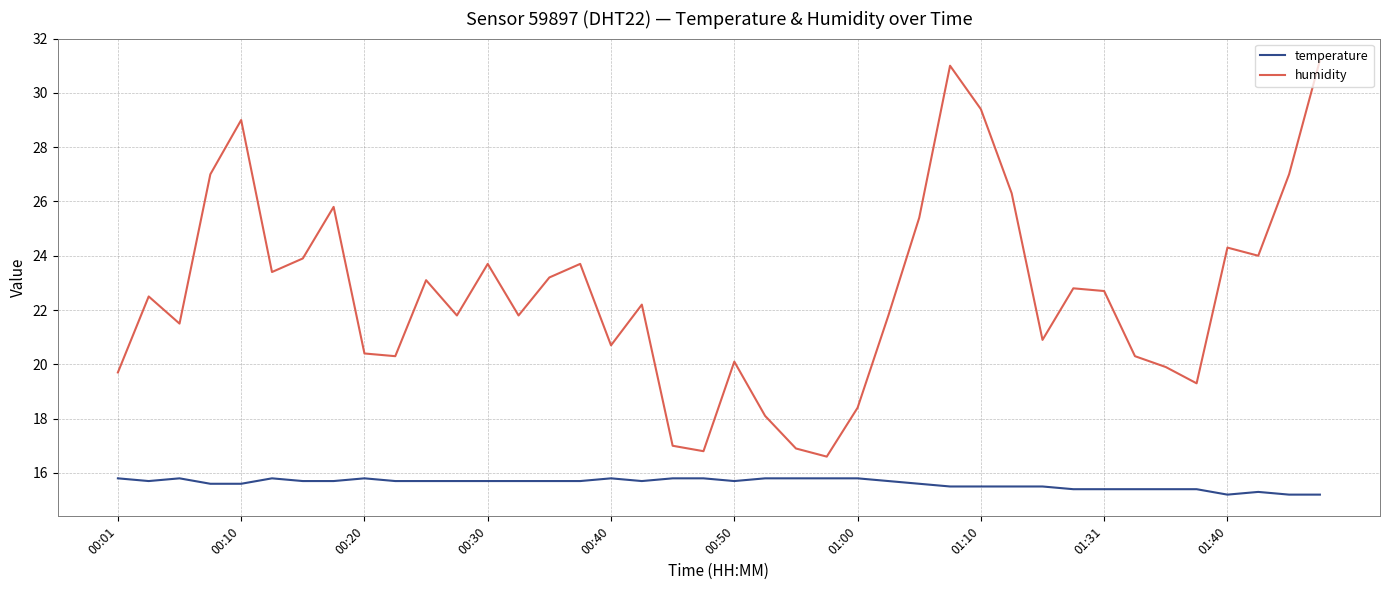

Which series has the largest total across all categories?

humidity